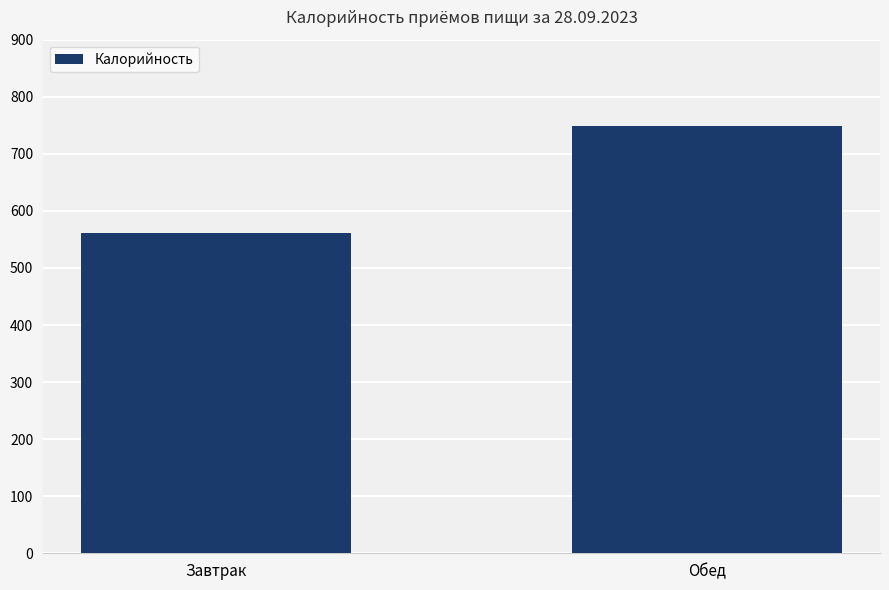

How many values are below 749?

1